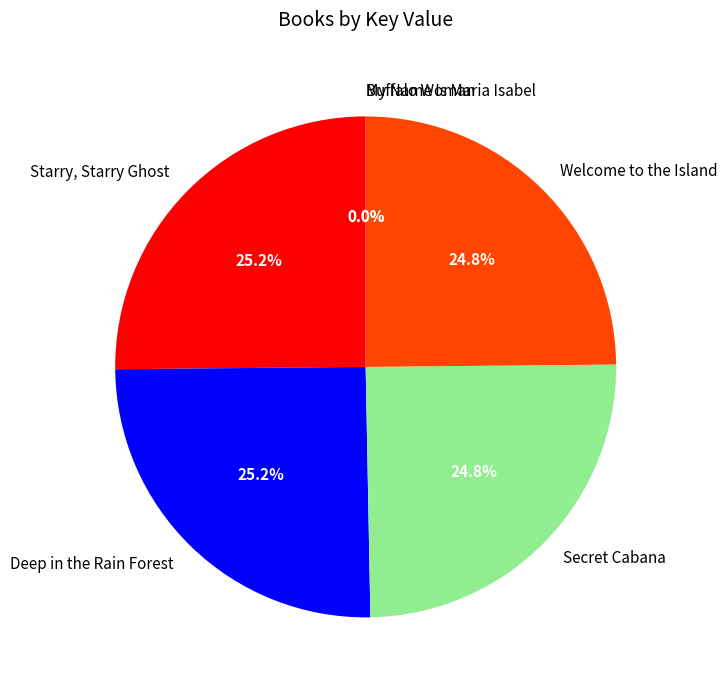

To the nearest percent, what portion does Welcome to the Island represent?

25%